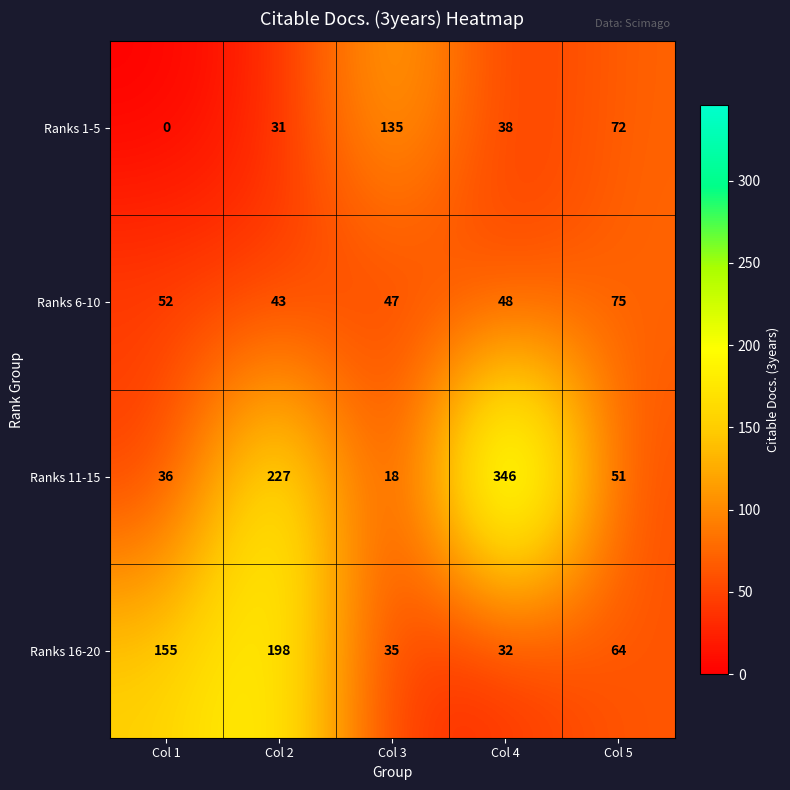

What is the total value across all series at Col 1?

243